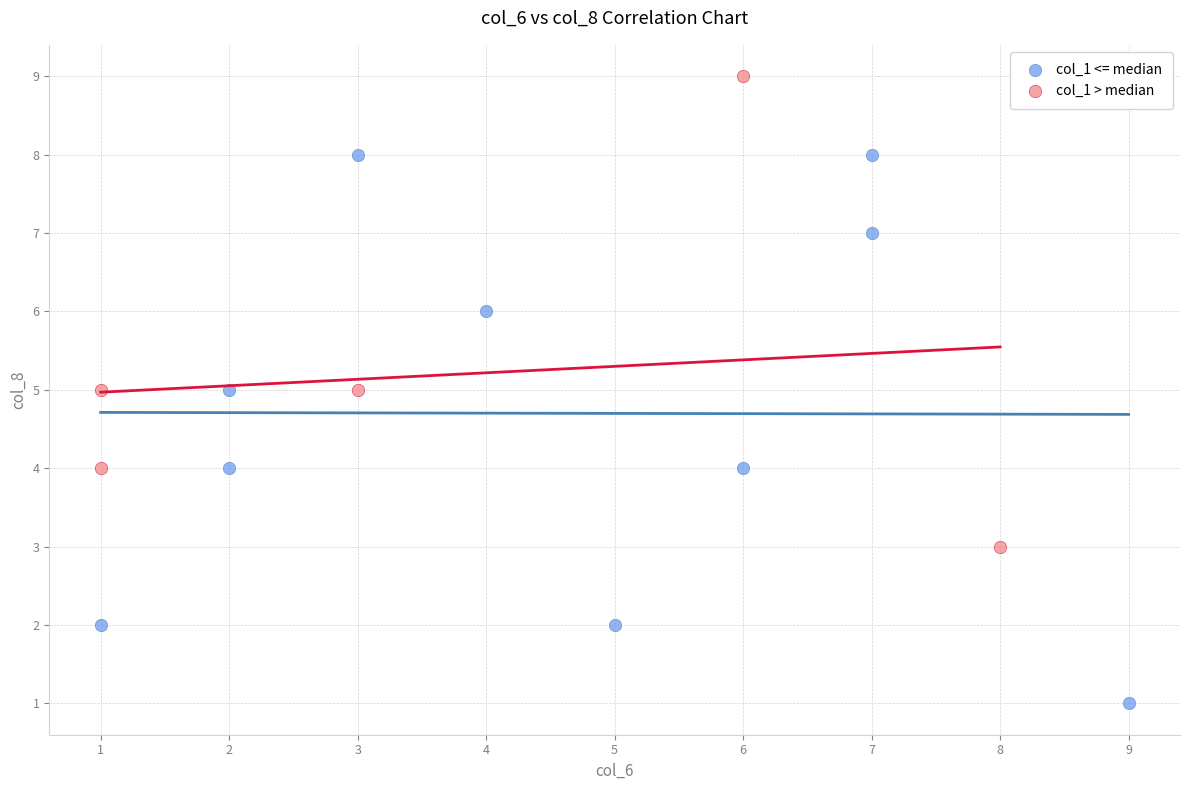

Which series contains the lowest Y value?

col_1 <= median